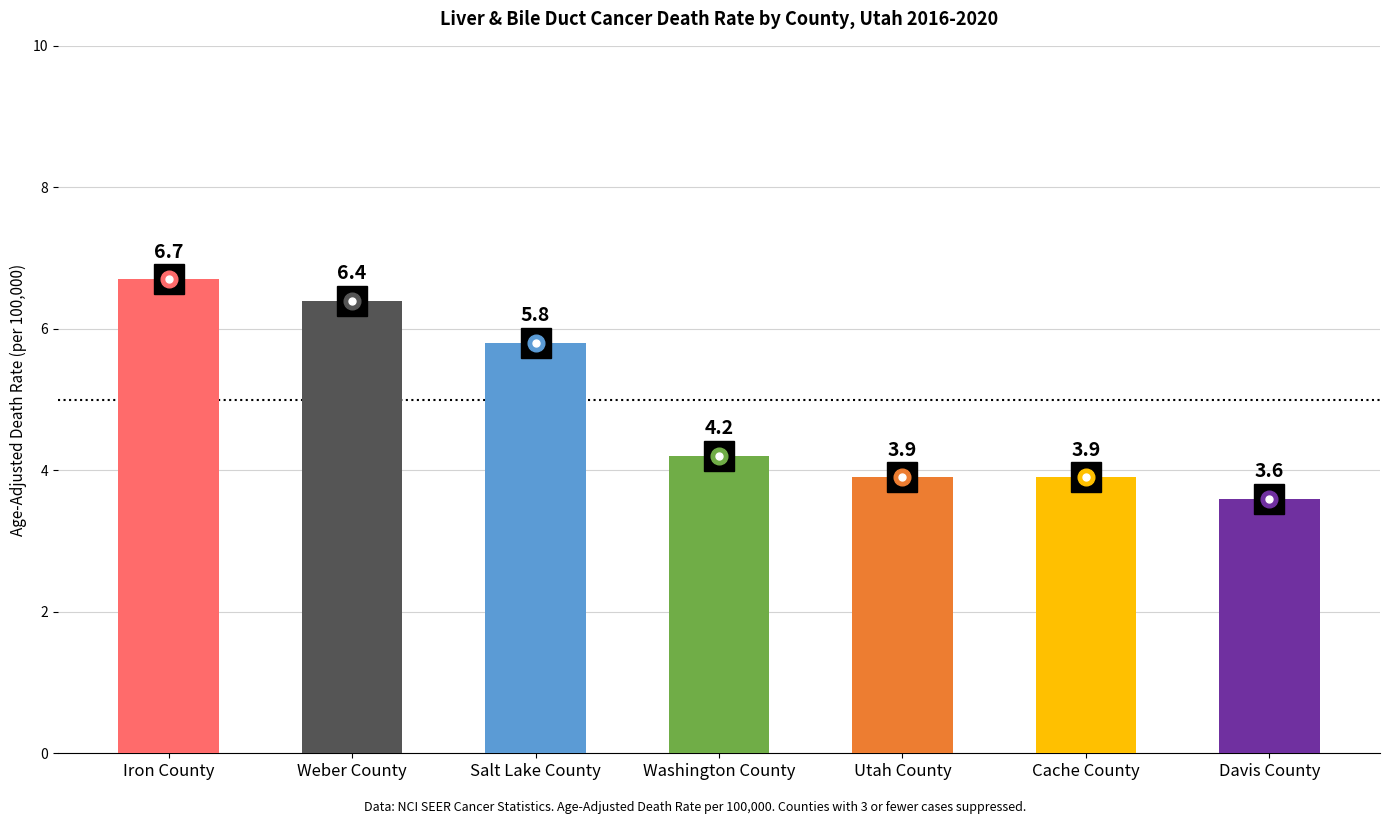

Reading right to left, transcribe all the data shown in this chart.

Davis County=3.6	Cache County=3.9	Utah County=3.9	Washington County=4.2	Salt Lake County=5.8	Weber County=6.4	Iron County=6.7